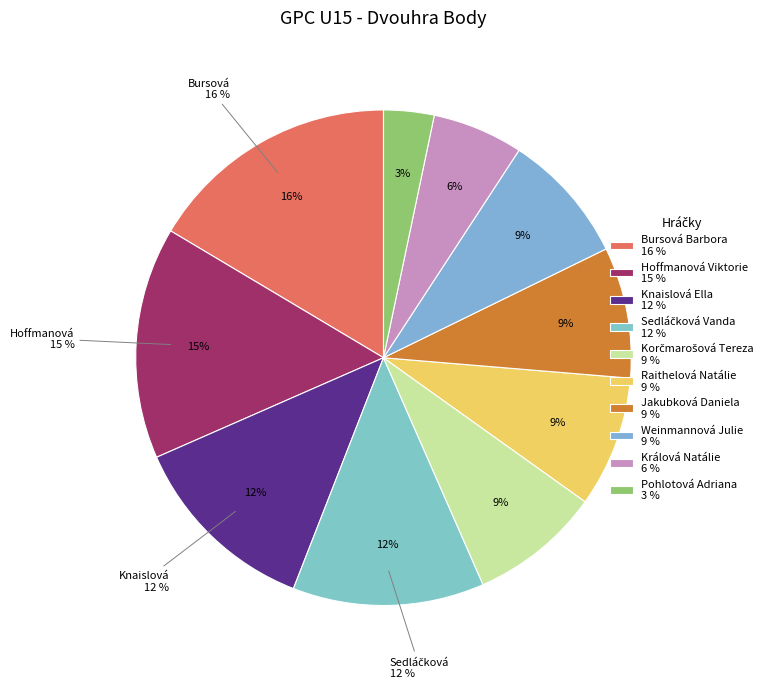

Is it true that Weinmannová Julie is 9% of the pie?

True